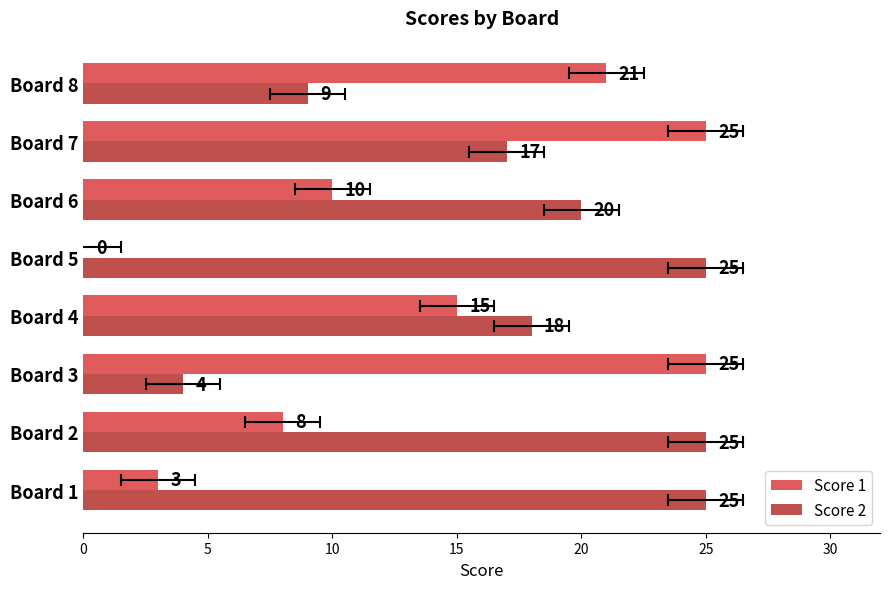

What is the difference between the second highest and second lowest values in the Score 1 series?

22